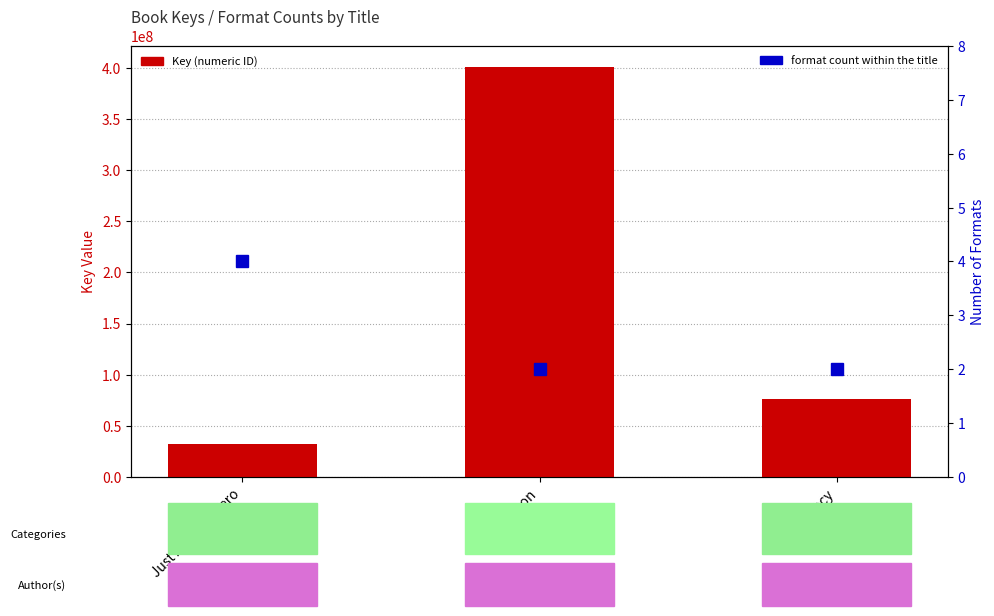

At which category is the sum across all series the highest?

Poison